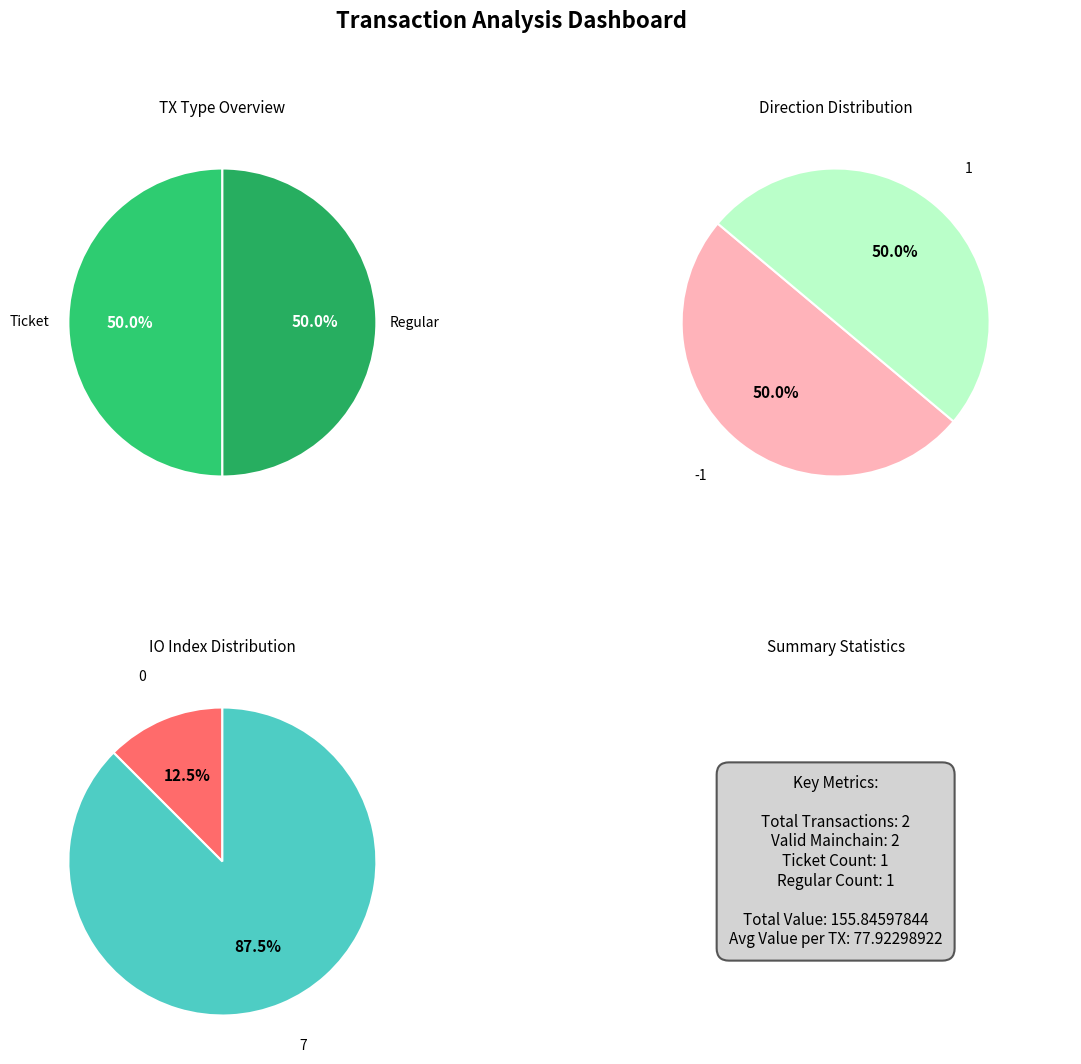

Is it true that direction_values is 50% of the pie?

True